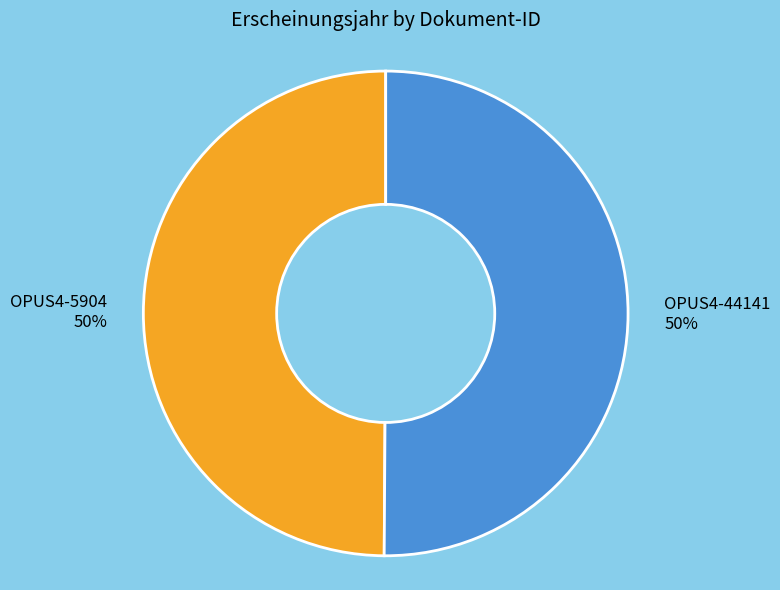

The OPUS4-44141 slice represents 50% of the pie. True or false?

True